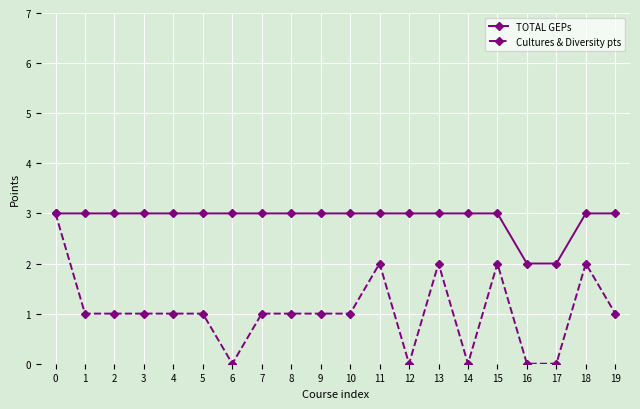

Rank the series by their average value, from highest to lowest.

TOTAL GEPs, Cultures & Diversity pts